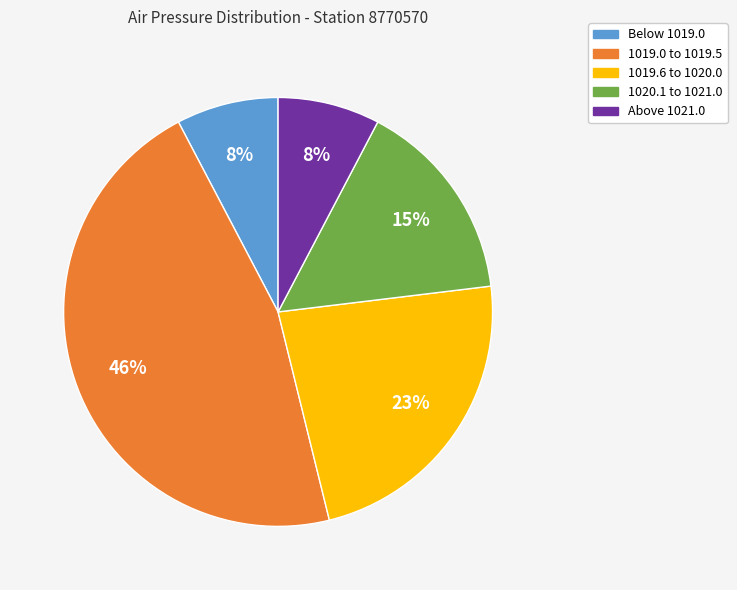

The Above 1021.0 slice represents 21% of the pie. True or false?

False